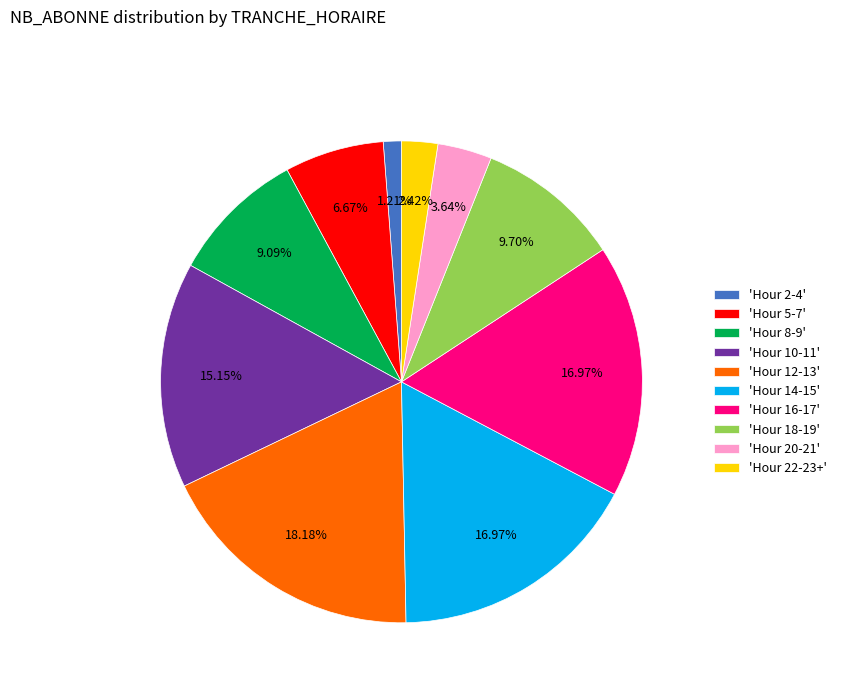

Is there any slice that represents more than half of the pie?

No